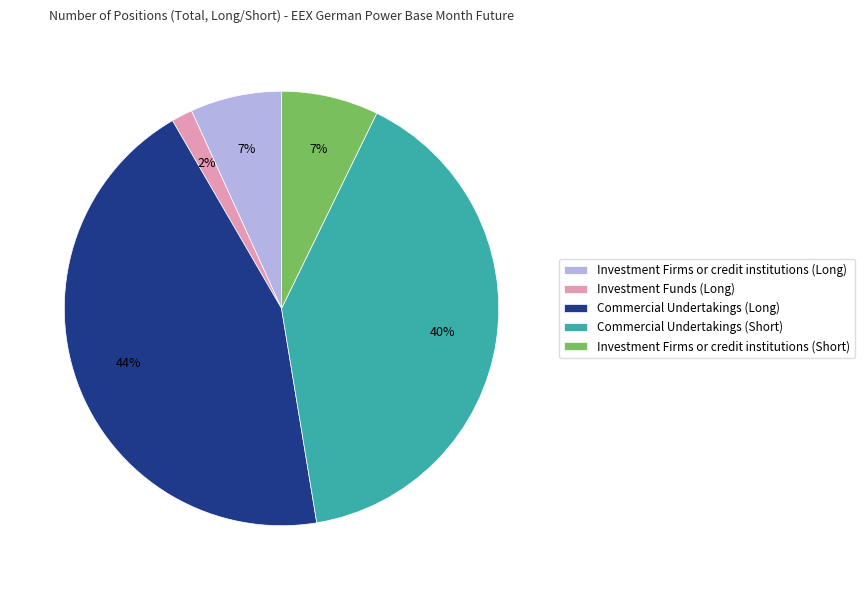

Is the sum of Investment Firms or credit institutions (Short) and Commercial Undertakings (Long) greater than half?

Yes